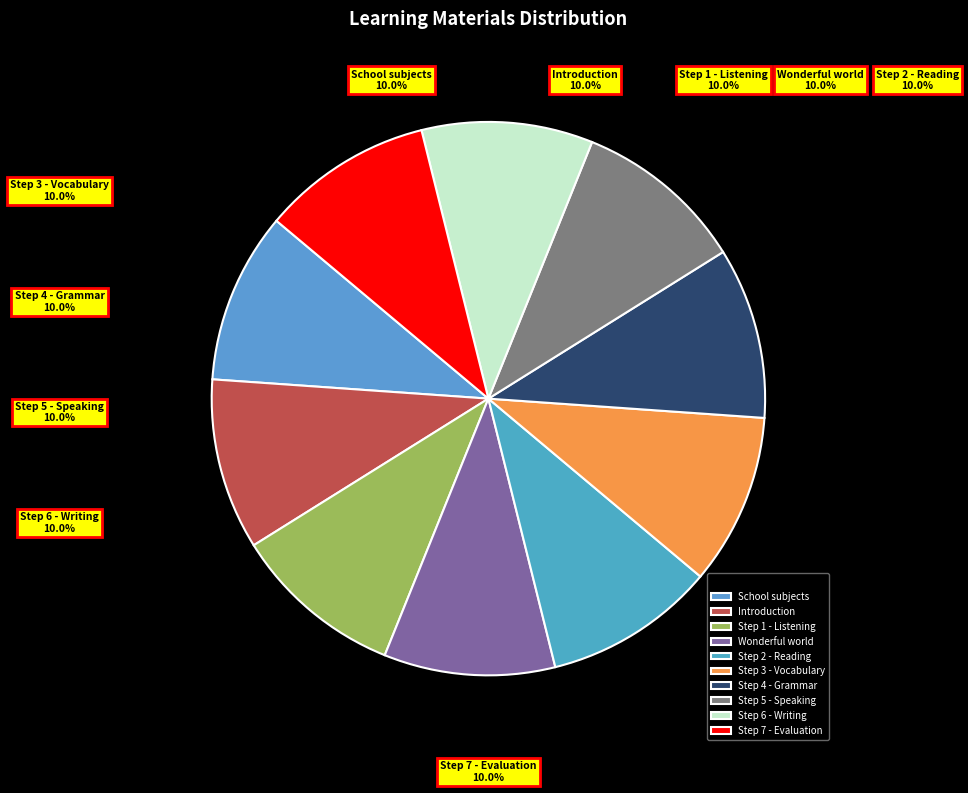

Count the number of slices in the pie.

10